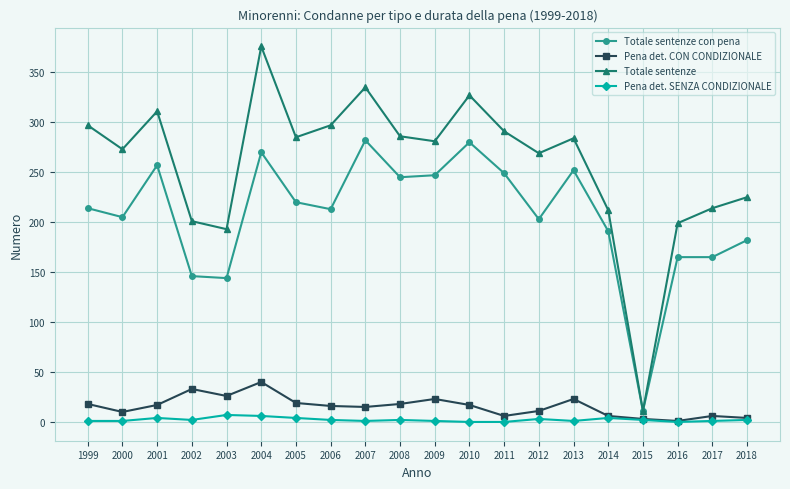

How many data points does each series have?

20